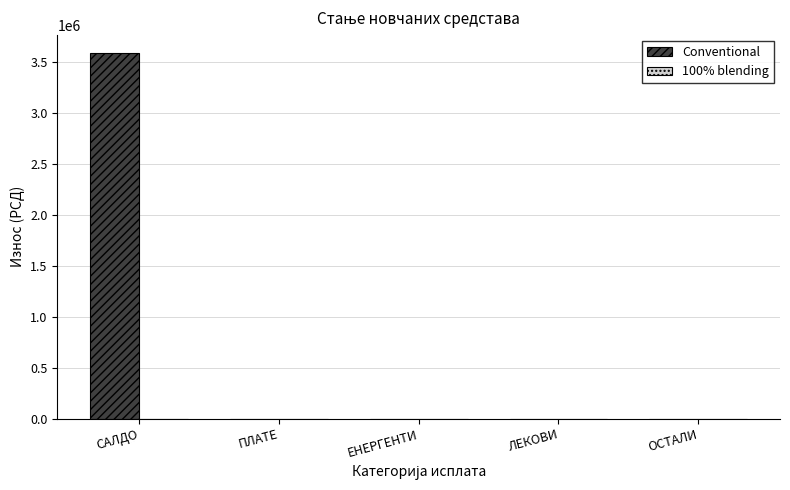

What is the sum of all values?

3588131.1